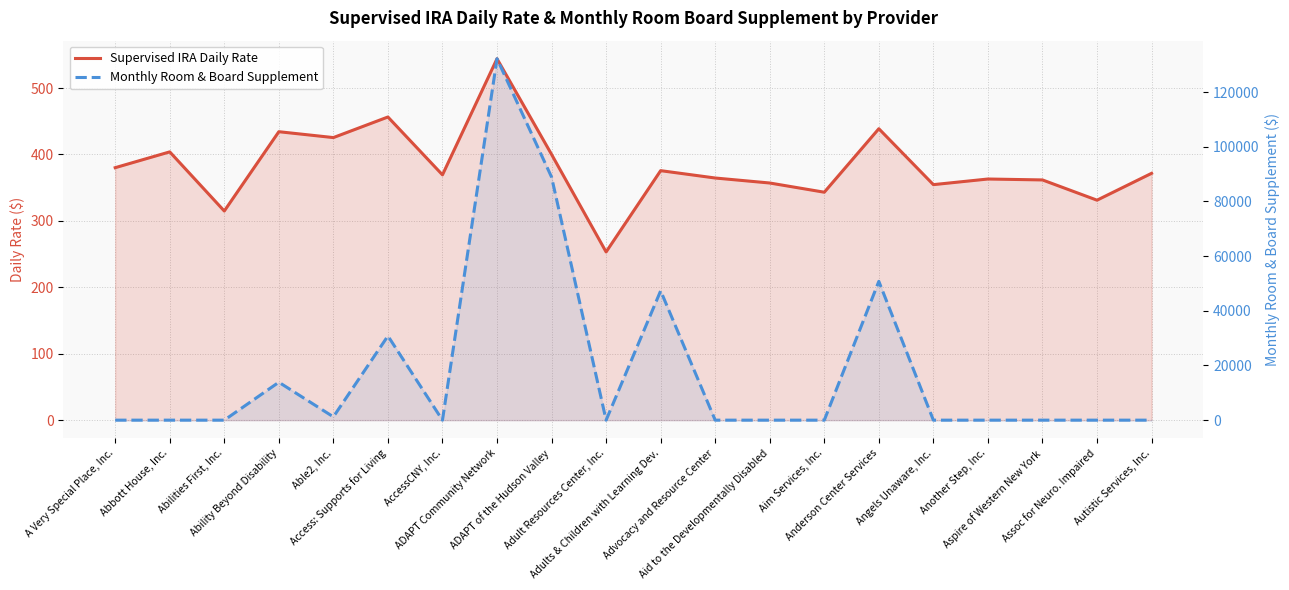

Is it true that Monthly Room & Board Supplement equals 30803.3 at Access: Supports for Living?

True